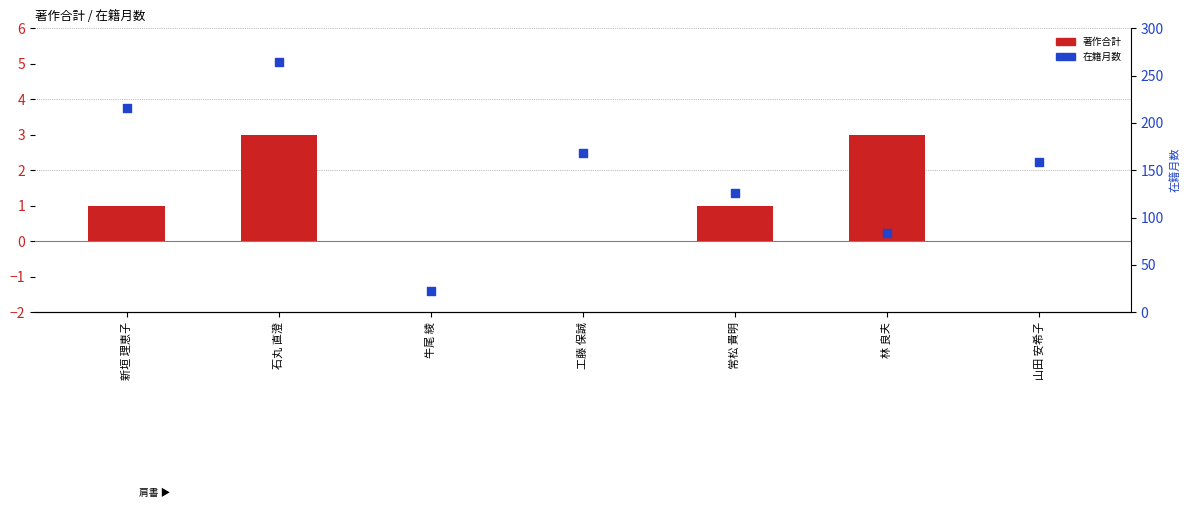

Which series has the largest Y range (max minus min)?

在籍月数